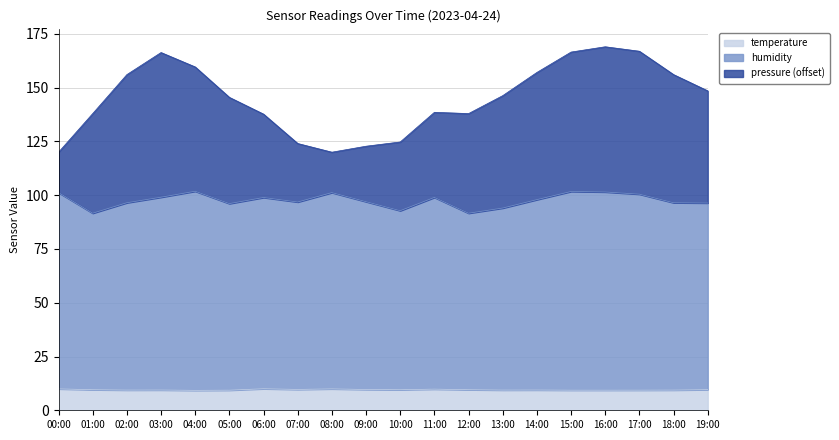

Rank the categories by pressure value from highest to lowest.

16:00, 17:00, 15:00, 03:00, 04:00, 14:00, 02:00, 18:00, 19:00, 13:00, 05:00, 11:00, 01:00, 12:00, 06:00, 10:00, 07:00, 09:00, 00:00, 08:00